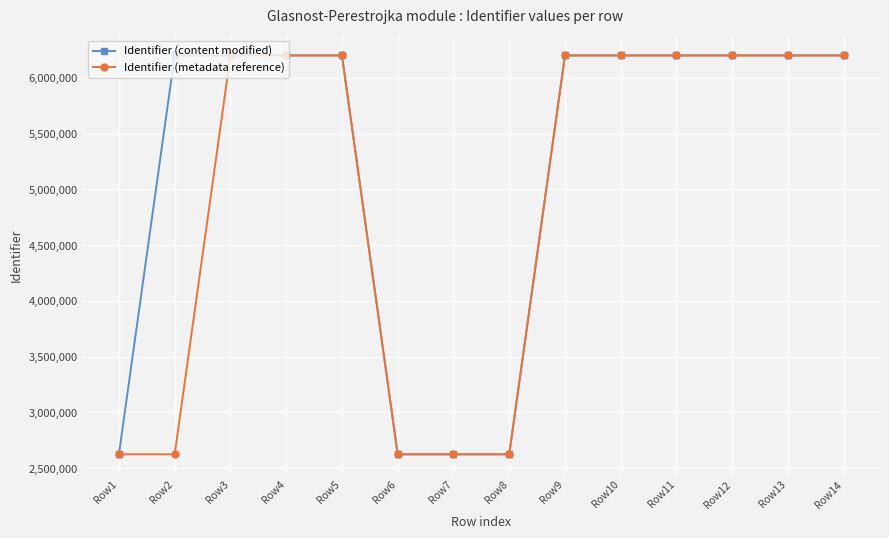

The value of Identifier (content modified) at Row3 is 6200865. True or false?

True